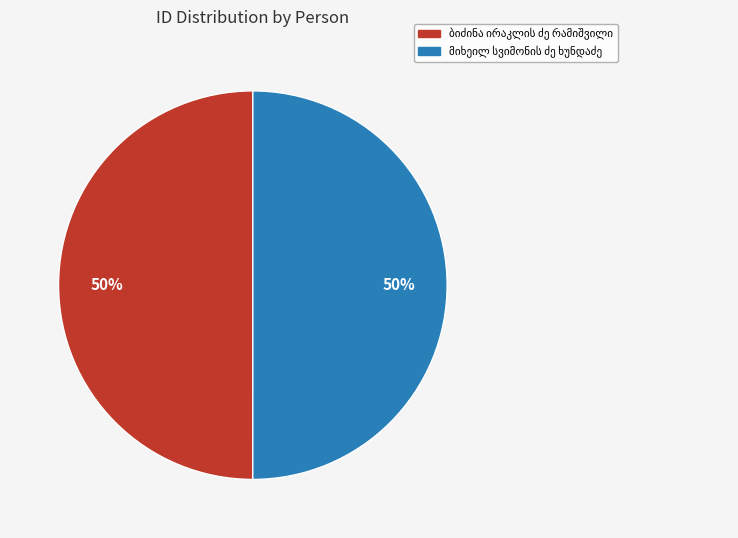

To the nearest percent, what is the average slice percentage?

50%